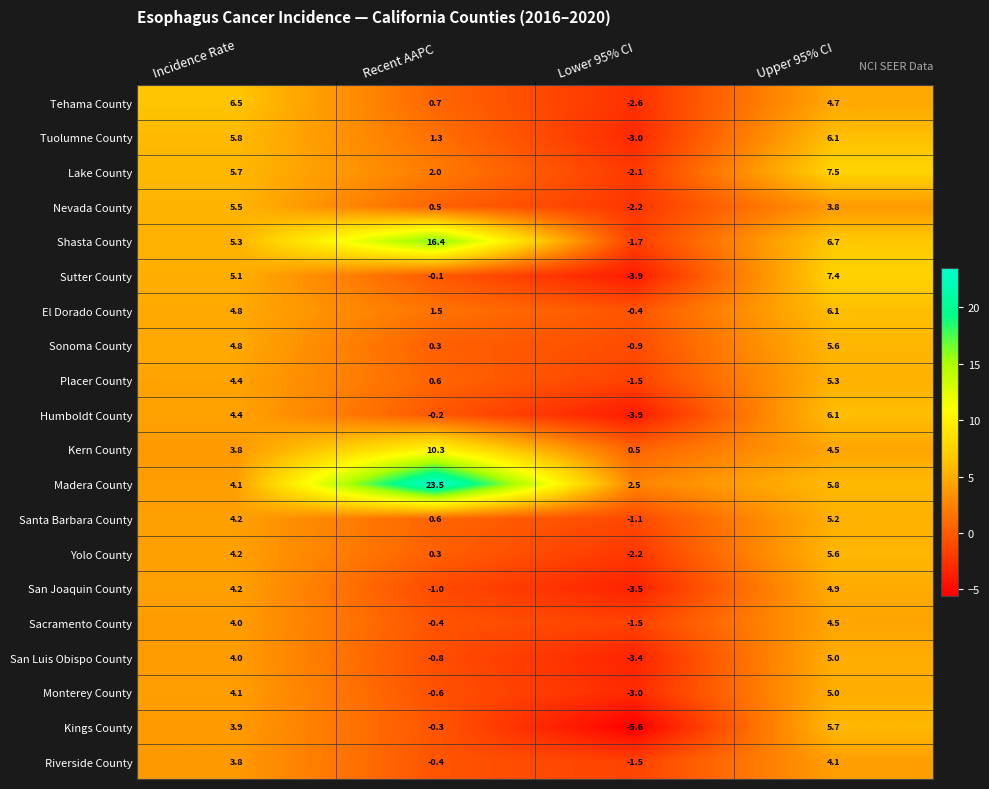

Is it true that Santa Barbara County equals -1.1 at Lower 95% CI?

True